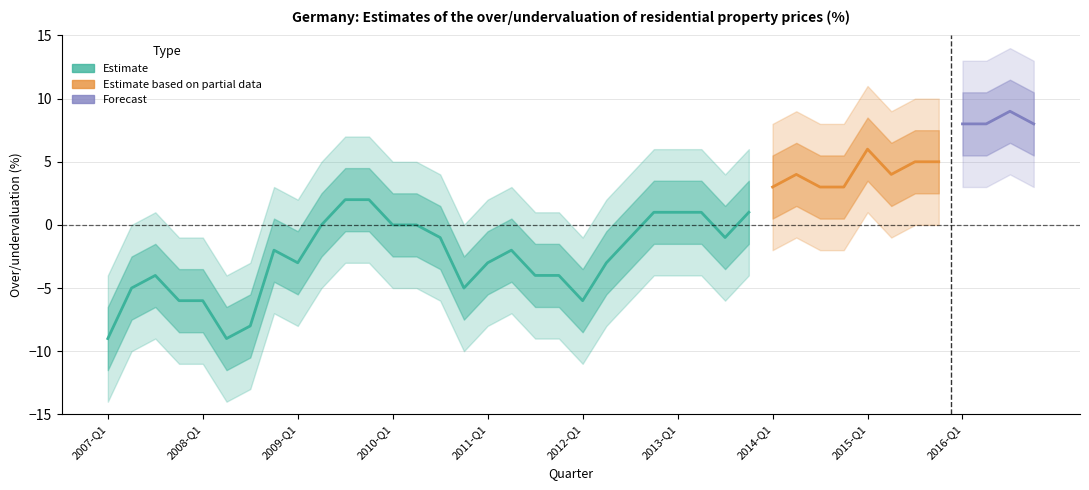

What is the value of the 12th point from the left?

2